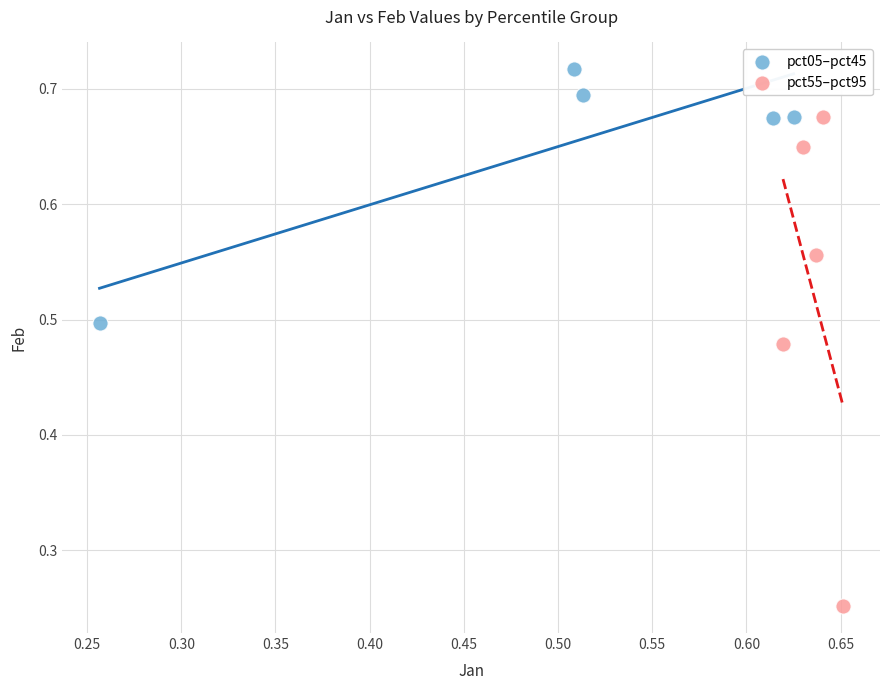

Which series contains the lowest Y value?

pct55–pct95